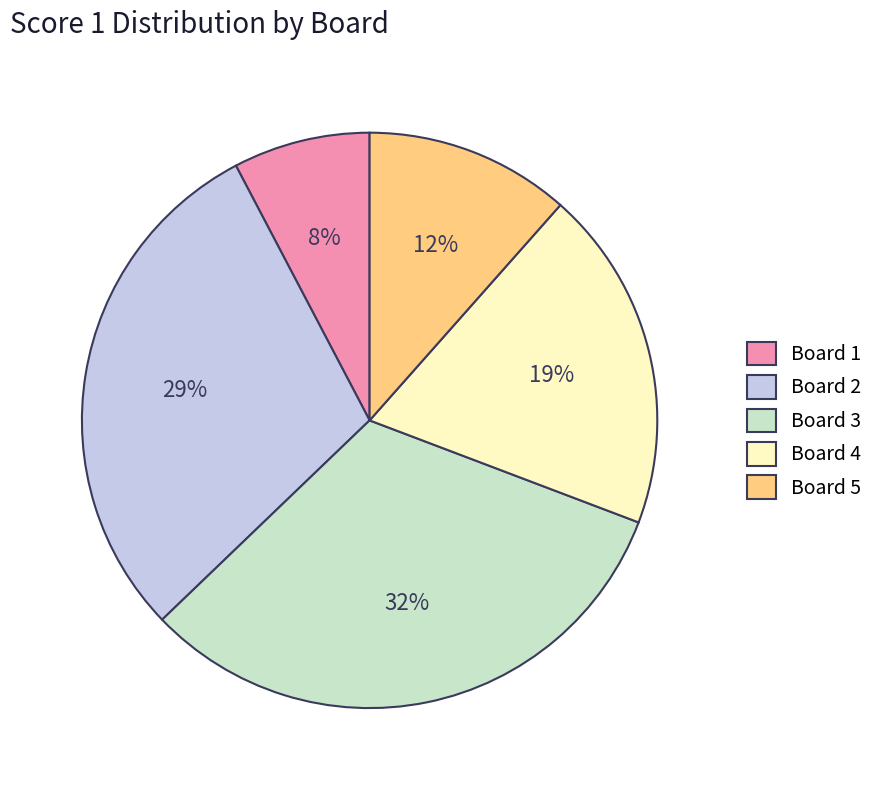

Which slice is the smallest?

Board 1